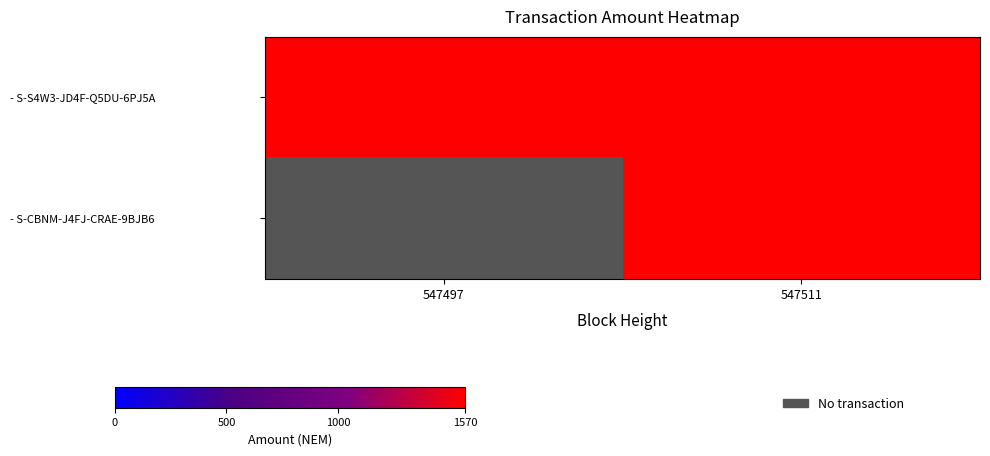

At how many categories does at least one series exceed 923?

2